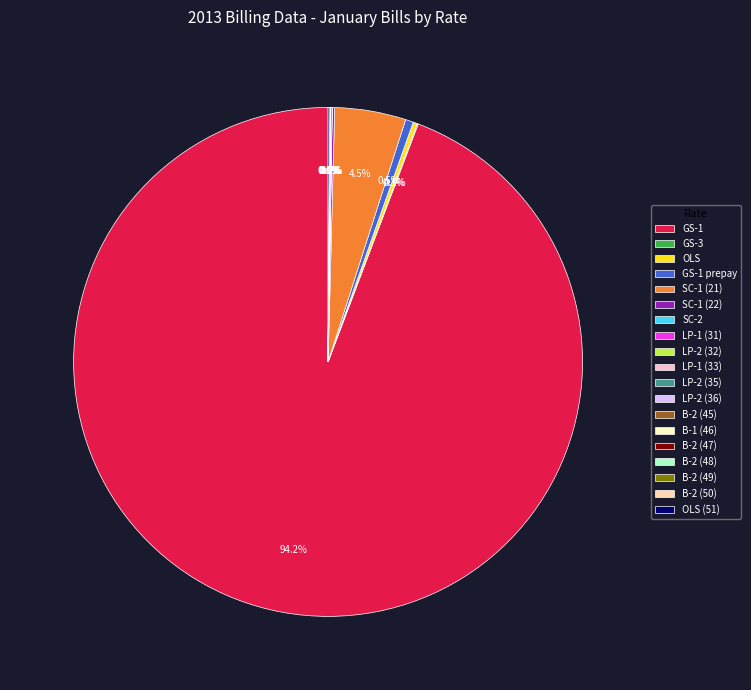

What is the largest slice in the pie chart?

GS-1